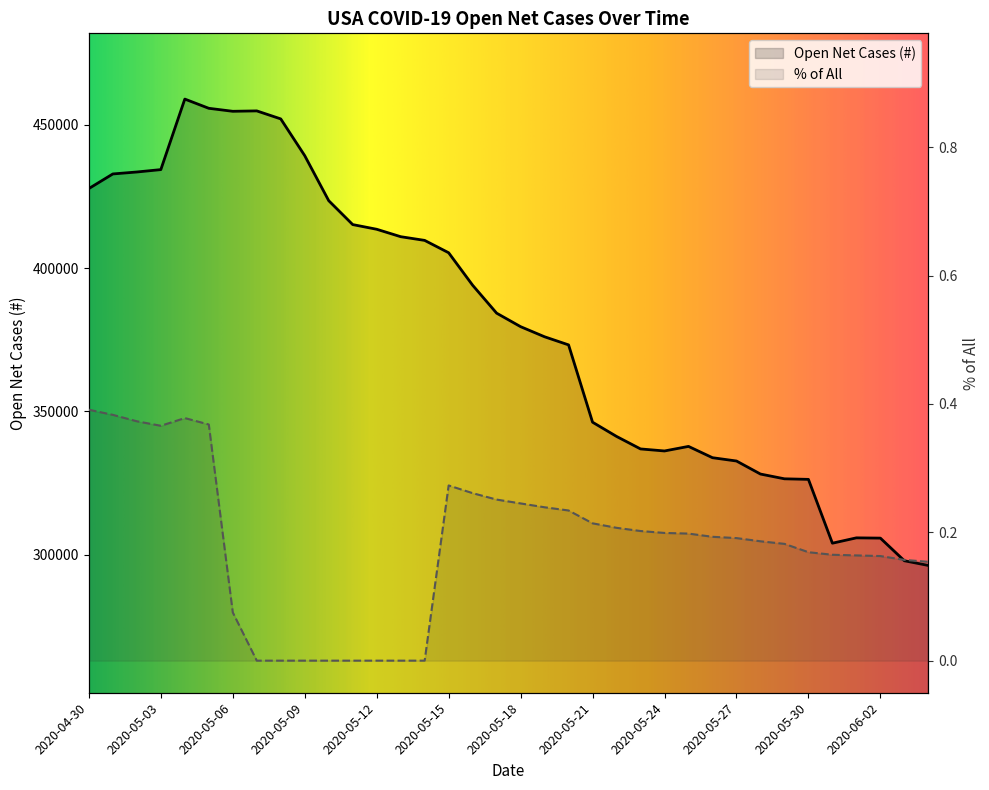

Reading left to right, what are all the values shown in this chart?

Open Net Cases (#): 2020-04-30=427734.0	2020-05-01=432831.0	2020-05-02=433512.0	2020-05-03=434345.0	2020-05-04=458962.0	2020-05-05=455743.0	2020-05-06=454697.0	2020-05-07=454838.0	2020-05-08=452043.0	2020-05-09=439209.0	2020-05-10=423501.0	2020-05-11=415158.0	2020-05-12=413524.0	2020-05-13=410932.0	2020-05-14=409640.0	2020-05-15=405327.0	2020-05-16=393991.0	2020-05-17=384245.0	2020-05-18=379527.0	2020-05-19=375997.0	2020-05-20=373168.0	2020-05-21=346181.0	2020-05-22=341216.0	2020-05-23=336852.0	2020-05-24=336142.0	2020-05-25=337736.0	2020-05-26=333791.0	2020-05-27=332639.0	2020-05-28=328088.0	2020-05-29=326426.0	2020-05-30=326228.0	2020-05-31=303951.0	2020-06-01=305817.0	2020-06-02=305724.0	2020-06-03=297824.0	2020-06-04=296183.0
% of All: 2020-04-30=0.4	2020-05-01=0.4	2020-05-02=0.4	2020-05-03=0.4	2020-05-04=0.4	2020-05-05=0.4	2020-05-06=0.1	2020-05-07=0.0	2020-05-08=0.0	2020-05-09=0.0	2020-05-10=0.0	2020-05-11=0.0	2020-05-12=0.0	2020-05-13=0.0	2020-05-14=0.0	2020-05-15=0.3	2020-05-16=0.3	2020-05-17=0.3	2020-05-18=0.2	2020-05-19=0.2	2020-05-20=0.2	2020-05-21=0.2	2020-05-22=0.2	2020-05-23=0.2	2020-05-24=0.2	2020-05-25=0.2	2020-05-26=0.2	2020-05-27=0.2	2020-05-28=0.2	2020-05-29=0.2	2020-05-30=0.2	2020-05-31=0.2	2020-06-01=0.2	2020-06-02=0.2	2020-06-03=0.2	2020-06-04=0.2